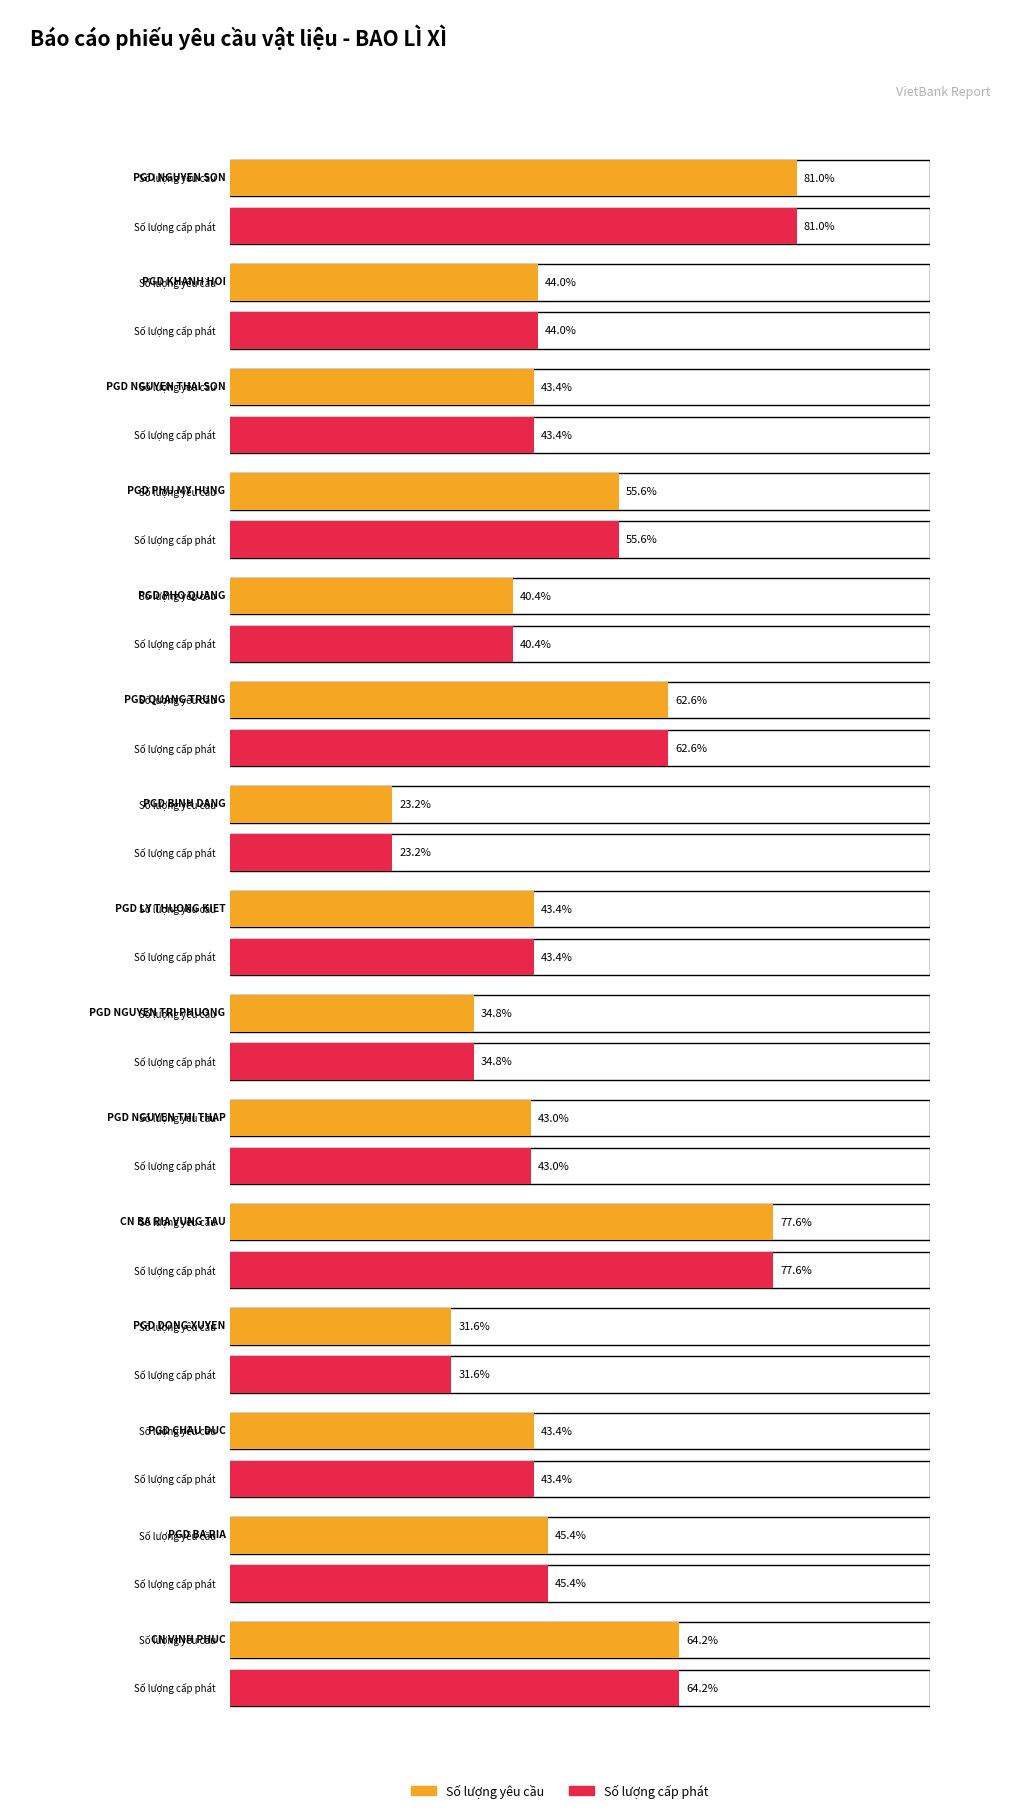

Reading left to right, what are all the values shown in this chart?

Số lượng yêu cầu: 405	220	217	278	202	313	116	217	174	215	388	158	217	227	321
Số lượng cấp phát: 405	220	217	278	202	313	116	217	174	215	388	158	217	227	321